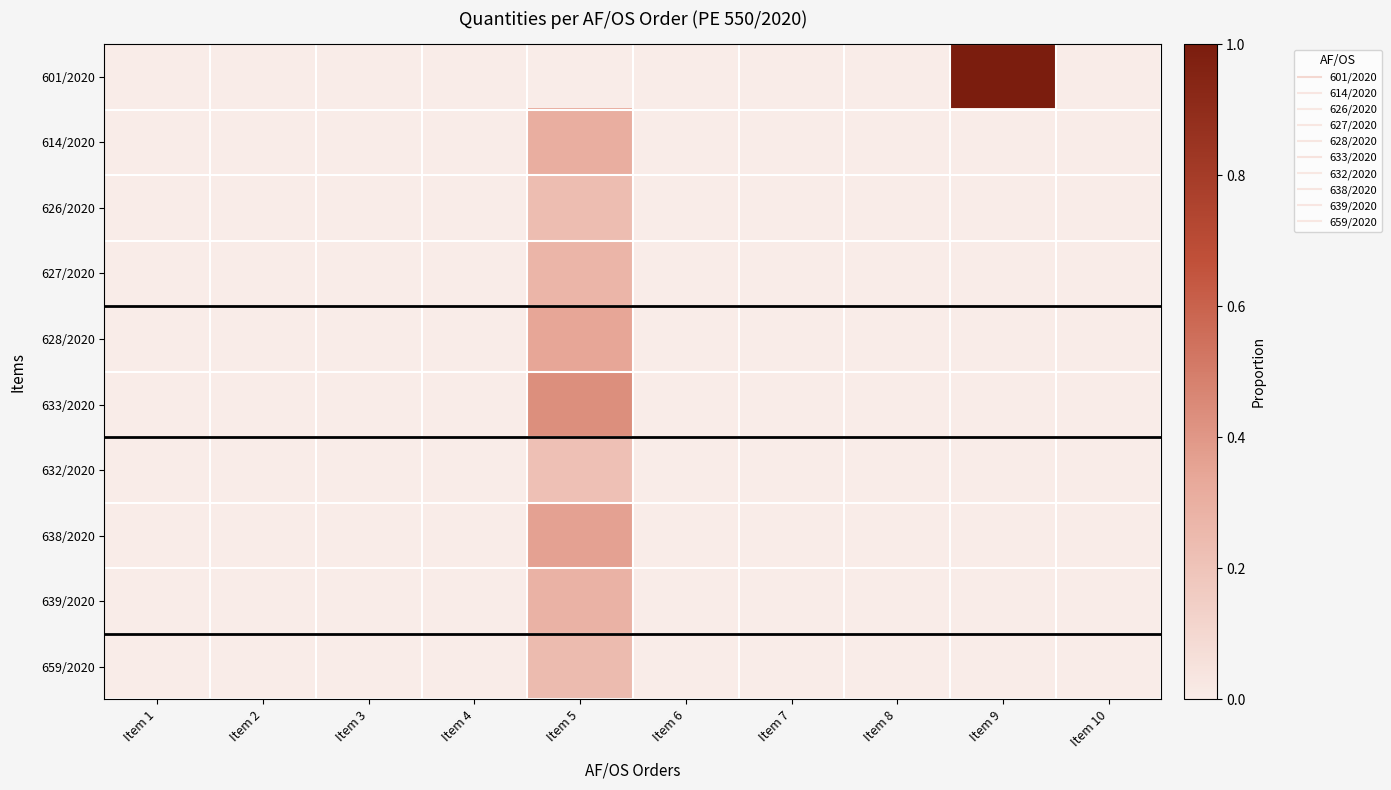

How many series are shown in this chart?

10